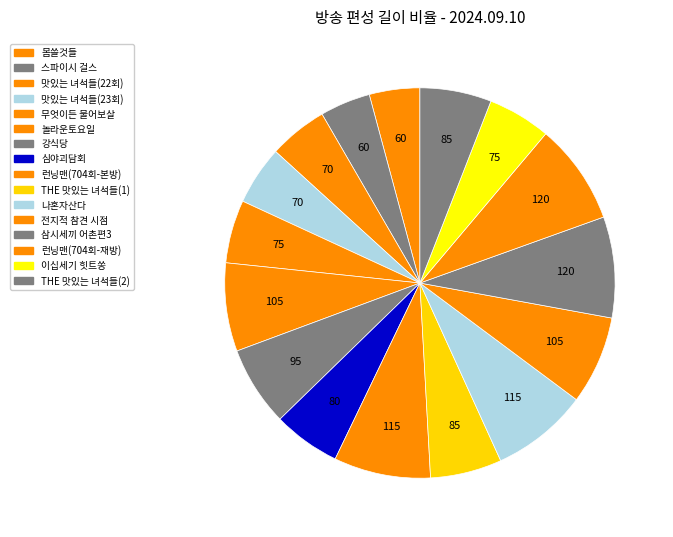

Which has a higher value, 이십세기 힛트쏭 or 맛있는 녀석들(23회)?

이십세기 힛트쏭